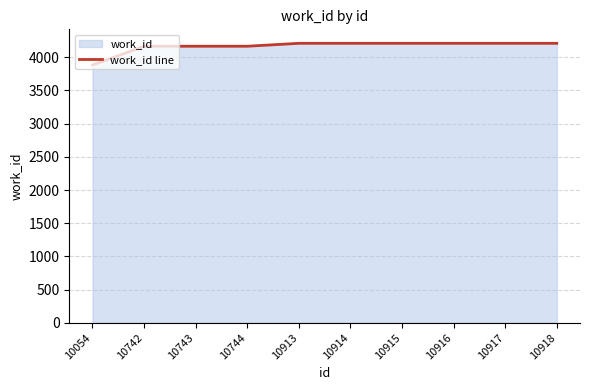

What is the difference between the maximum and minimum values?

327